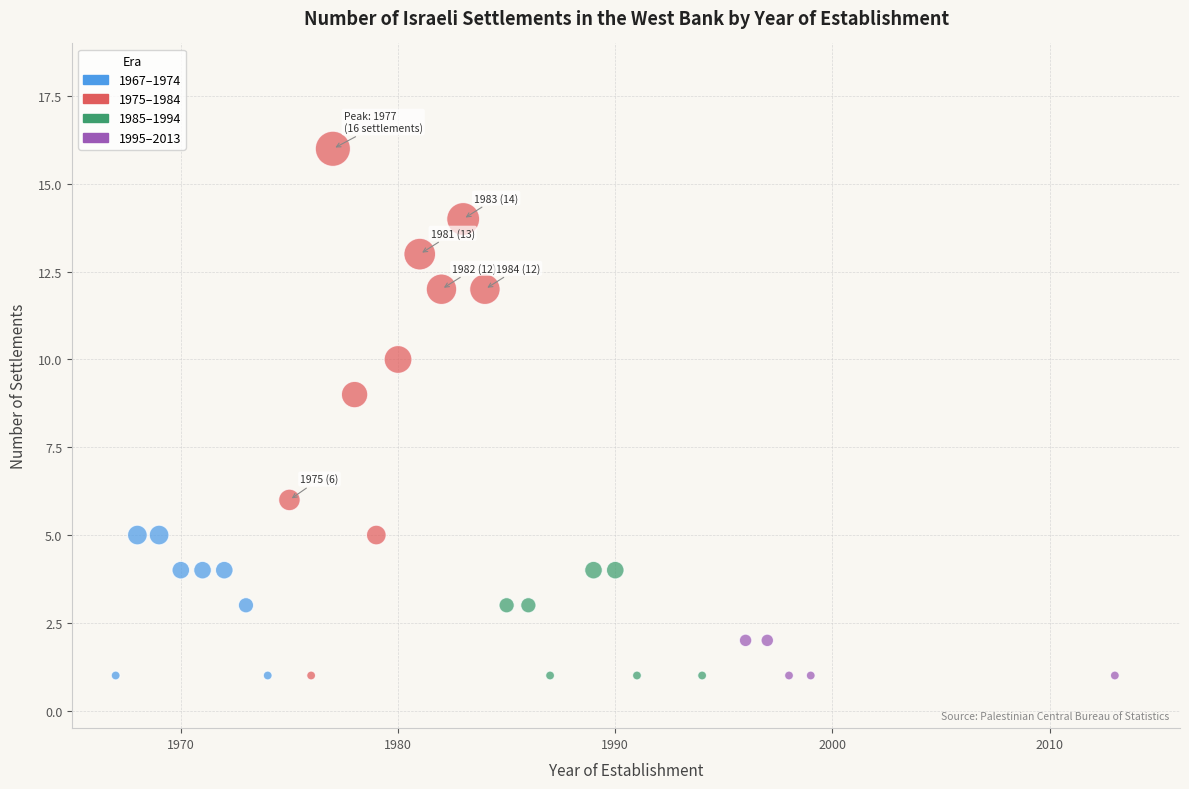

What Y value in the scatter plot is closest to 8?

9